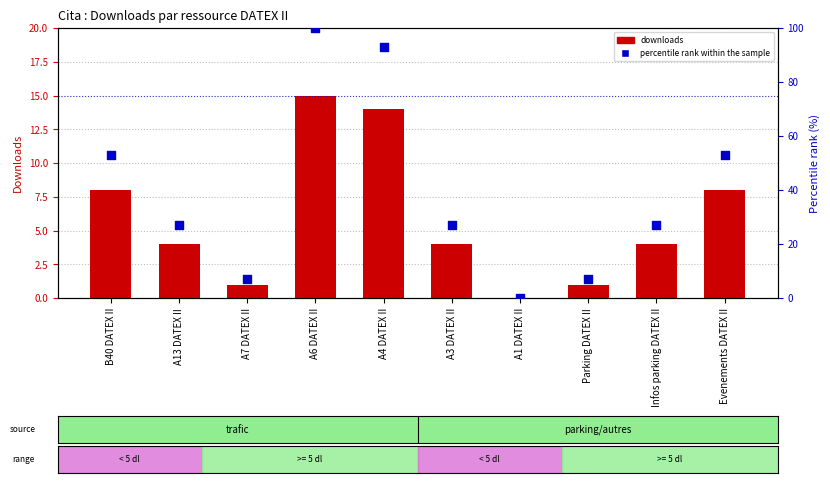

Which series contains the highest Y value?

percentile rank within the sample